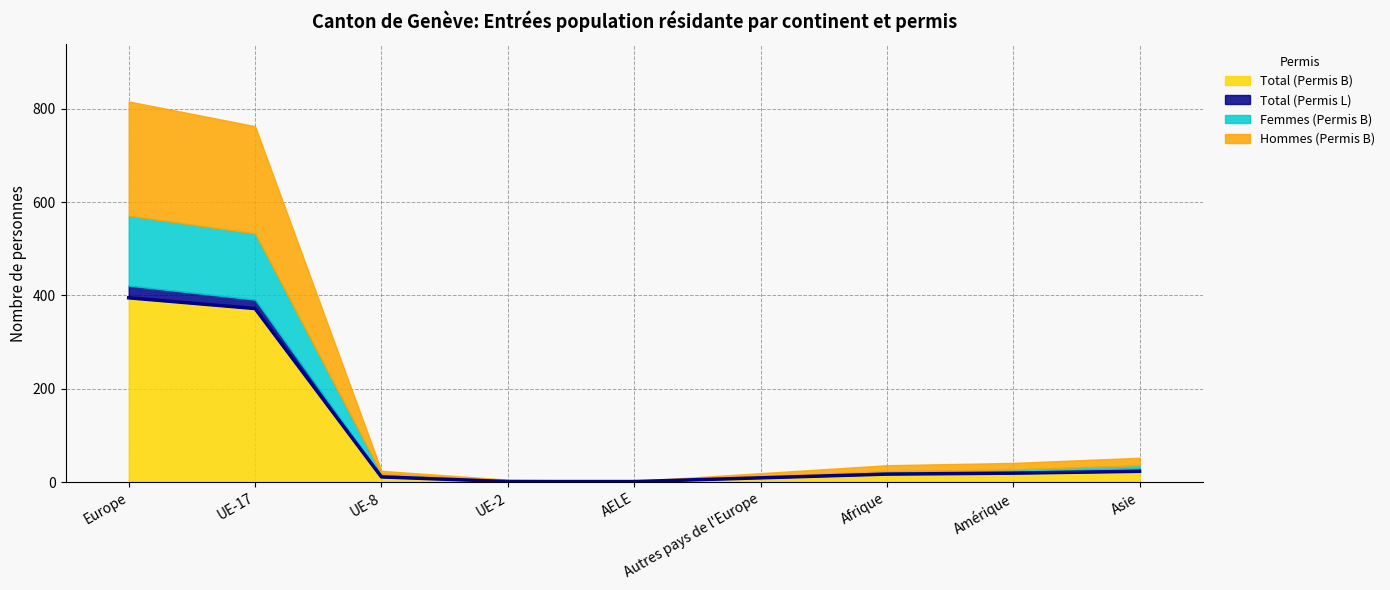

What is the average value of the Hommes (Permis B) series?

59